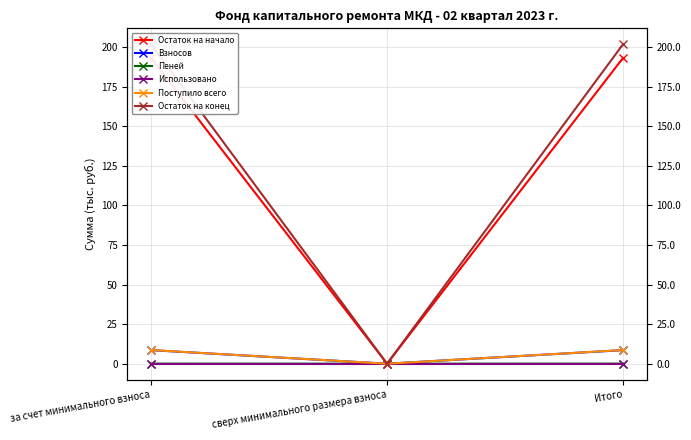

Between Итого and сверх минимального размера взноса, which is larger?

Итого